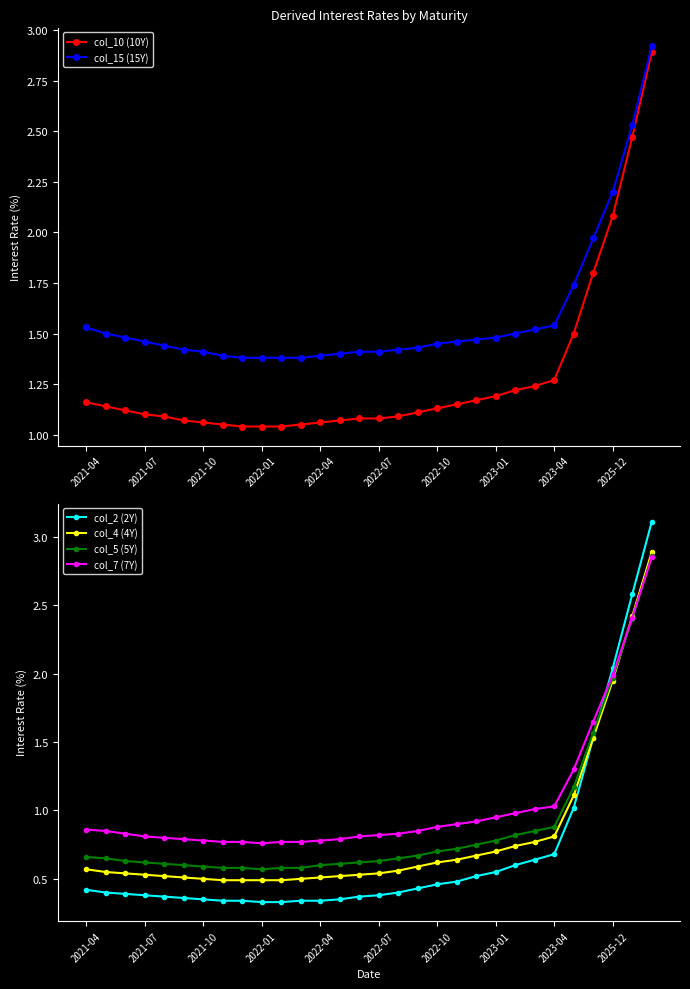

True or false: col_4 (4Y) and col_5 (5Y) cross at least once.

True